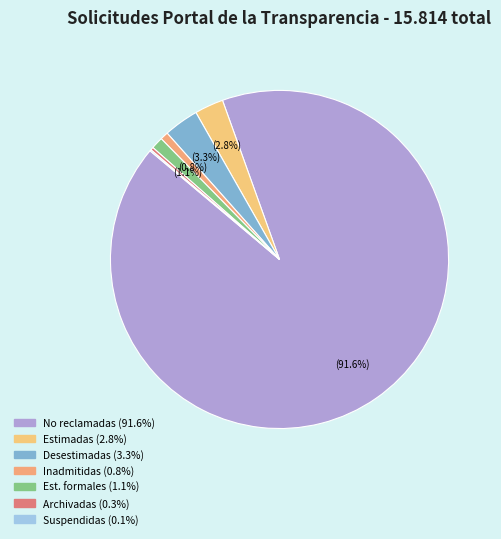

Which category has the biggest portion of the pie?

Solicitudes no reclamadas